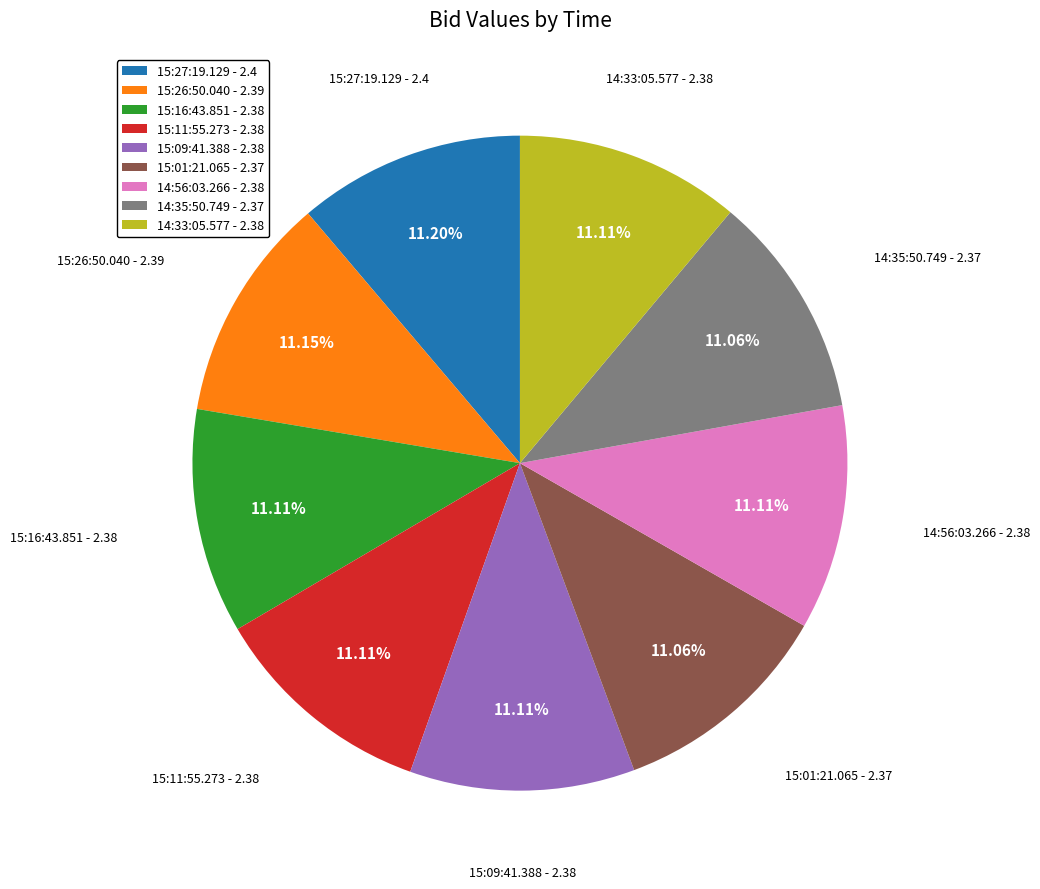

True or false: 15:27:19.129 accounts for 20% of the total.

False